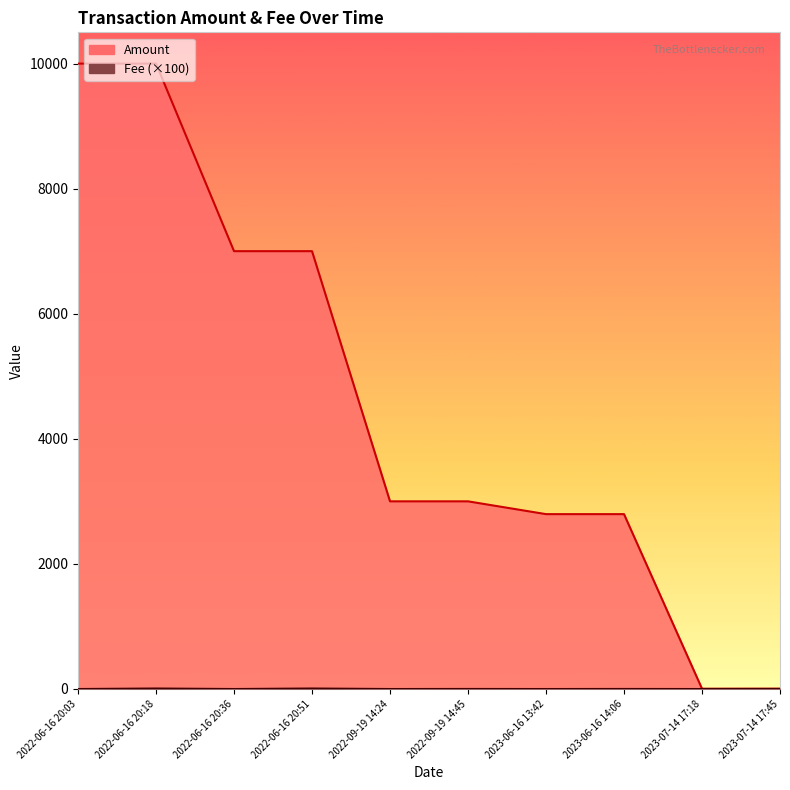

Which series has the largest total across all categories?

Amount